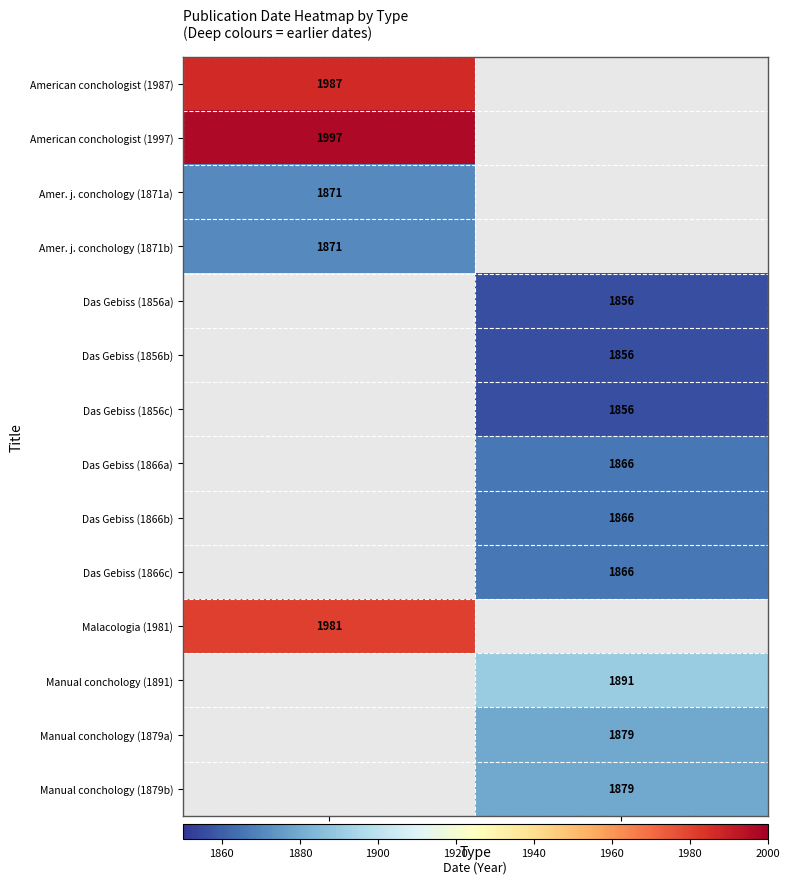

True or false: American conchologist (1997) has a value of 3335.6 at Journal.

False